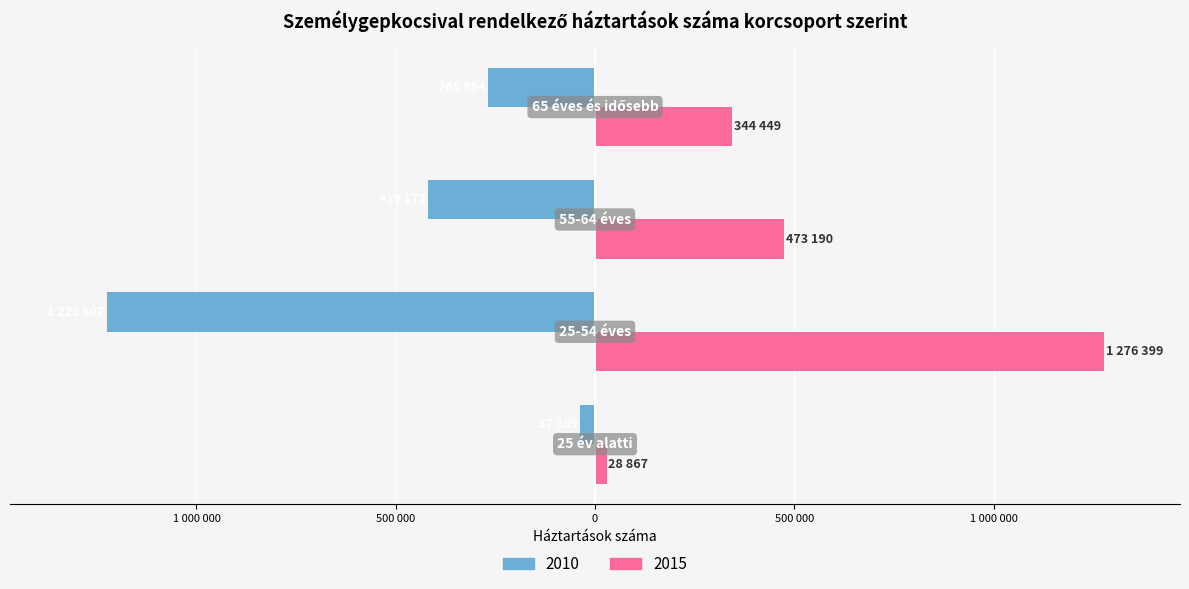

What are all the series names shown in the legend?

2010, 2015